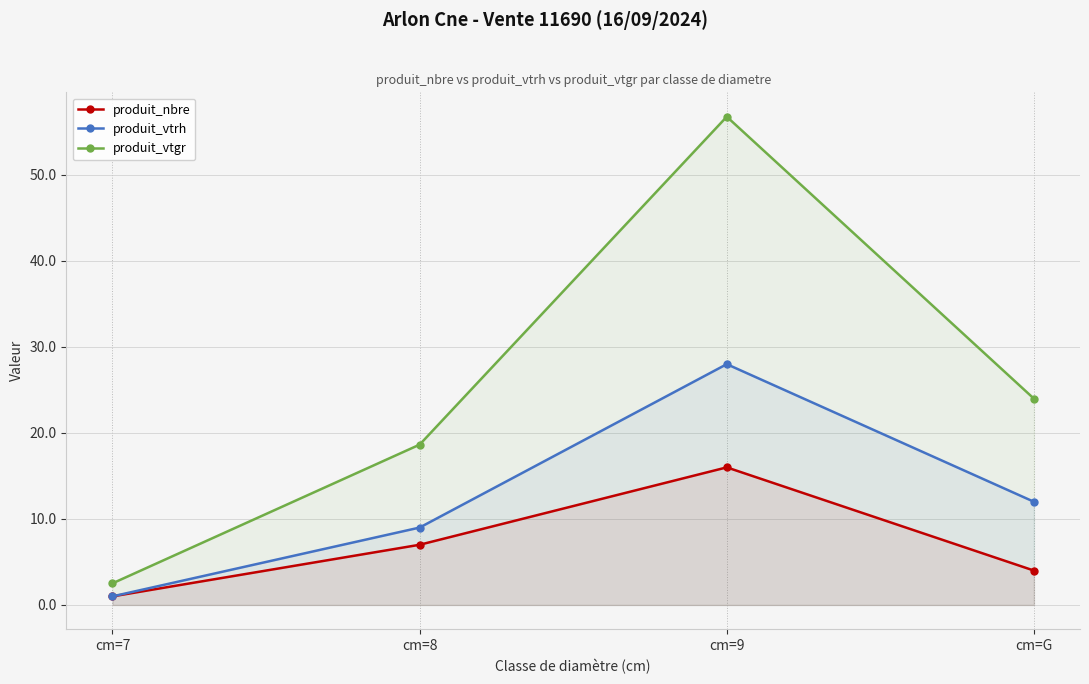

True or false: produit_nbre and produit_vtgr intersect in this chart.

False